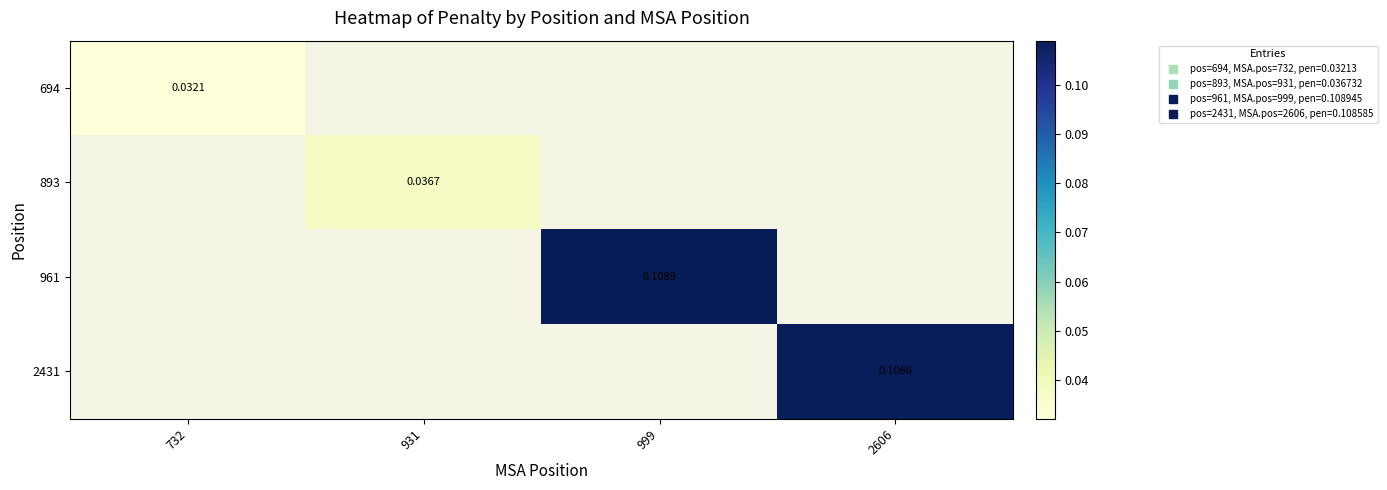

How many distinct data groups are displayed?

4